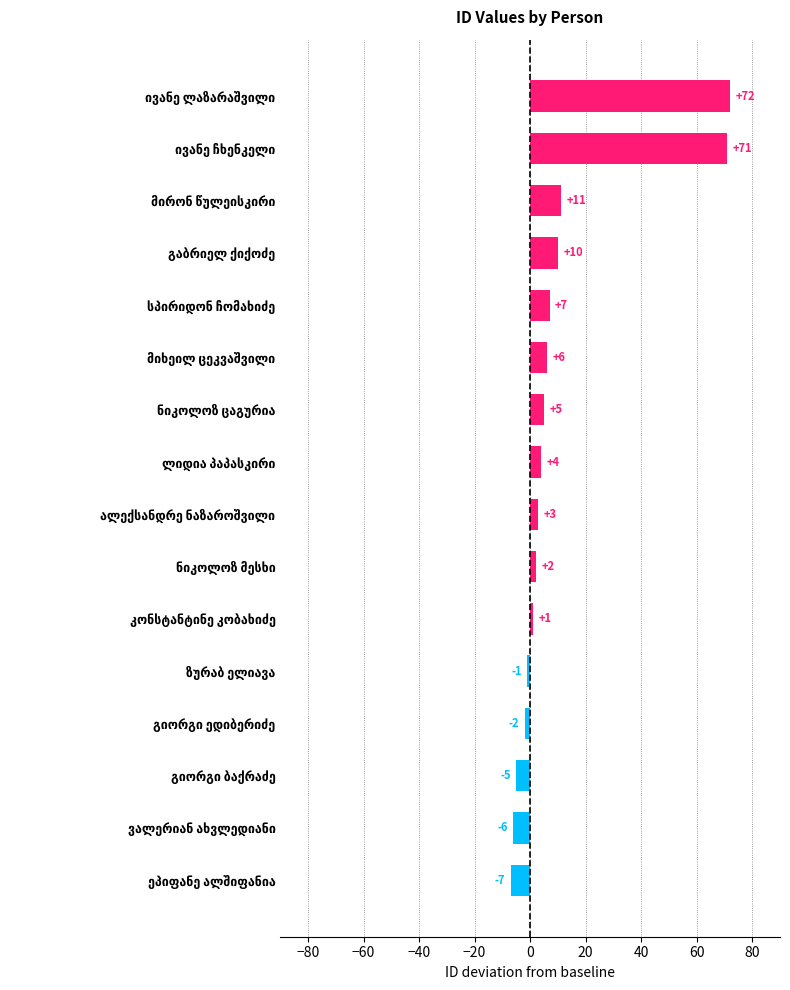

What is the greatest value displayed?

72